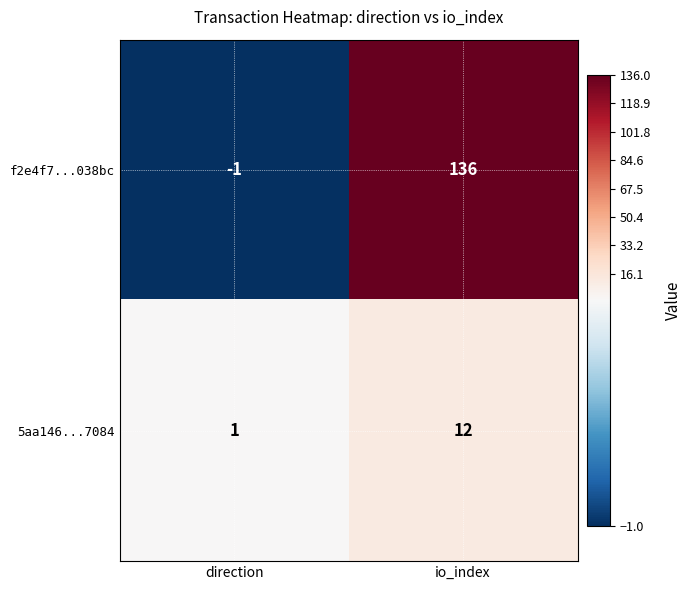

Reading left to right, what are all the values shown in this chart?

f2e4f7...038bc: direction=-1	io_index=136
5aa146...7084: direction=1	io_index=12